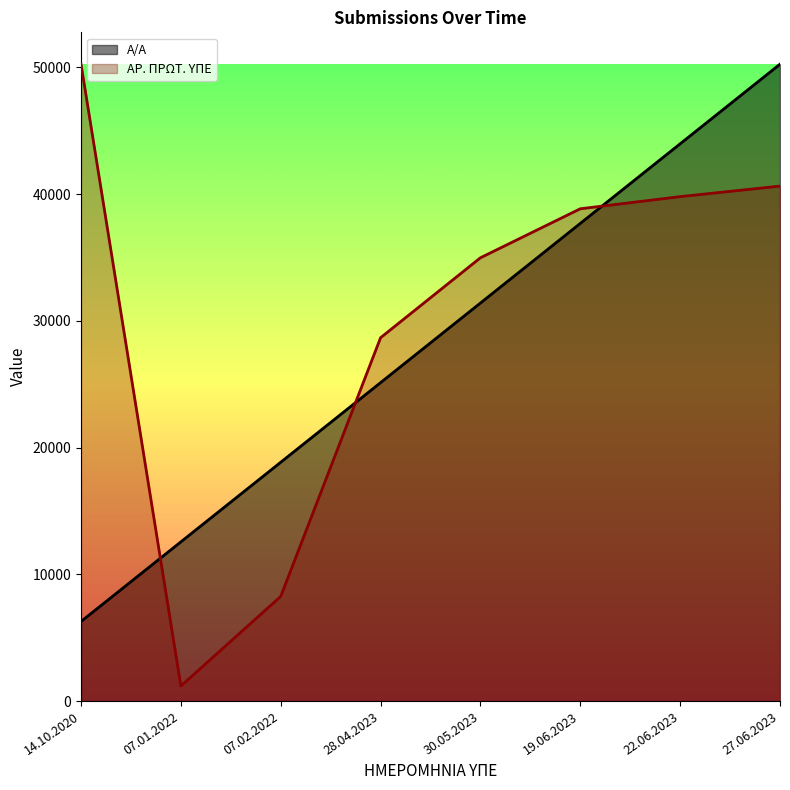

Is the value of Α/Α at 07.02.2022 greater than the value of ΑΡ. ΠΡΩΤ. ΥΠΕ at 22.06.2023?

No